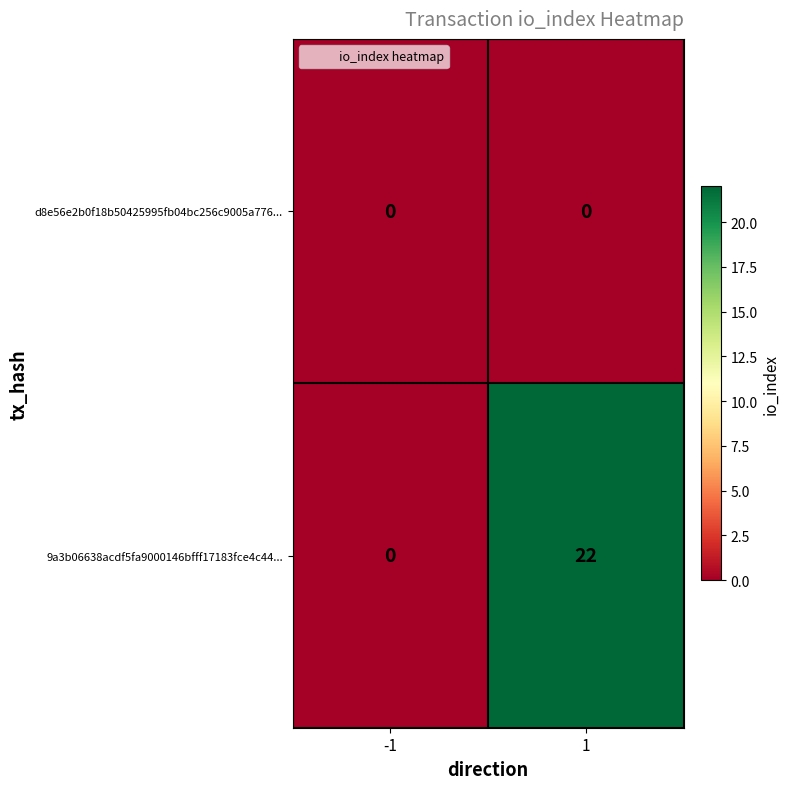

Rank the series by their average value, from highest to lowest.

9a3b06638acdf5fa9000146bfff17183fce4c44..., d8e56e2b0f18b50425995fb04bc256c9005a776...